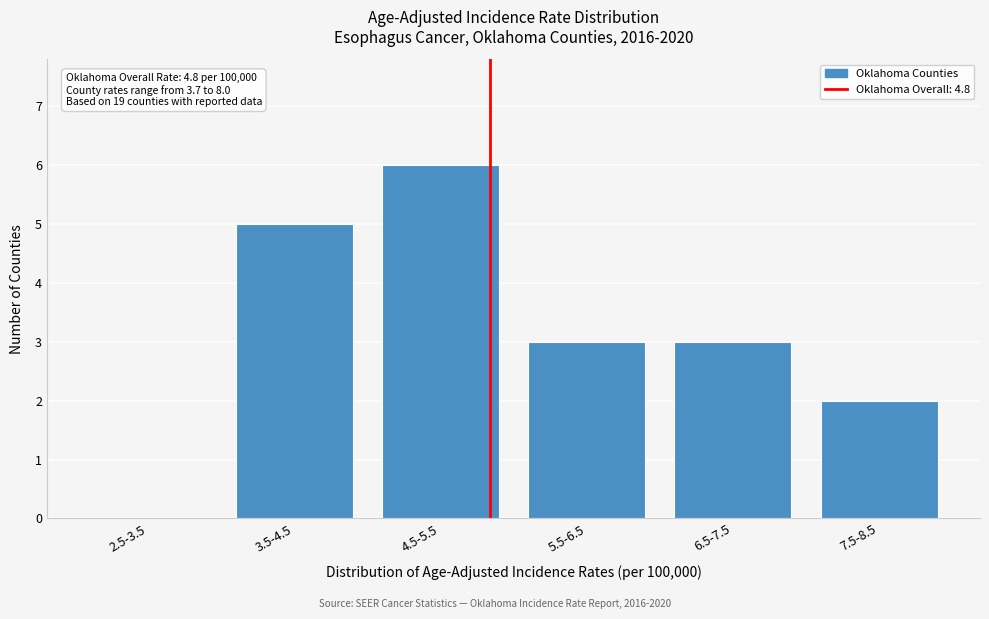

Reading left to right, extract all data points from this chart.

2.5-3.5=0	3.5-4.5=5	4.5-5.5=6	5.5-6.5=3	6.5-7.5=3	7.5-8.5=2